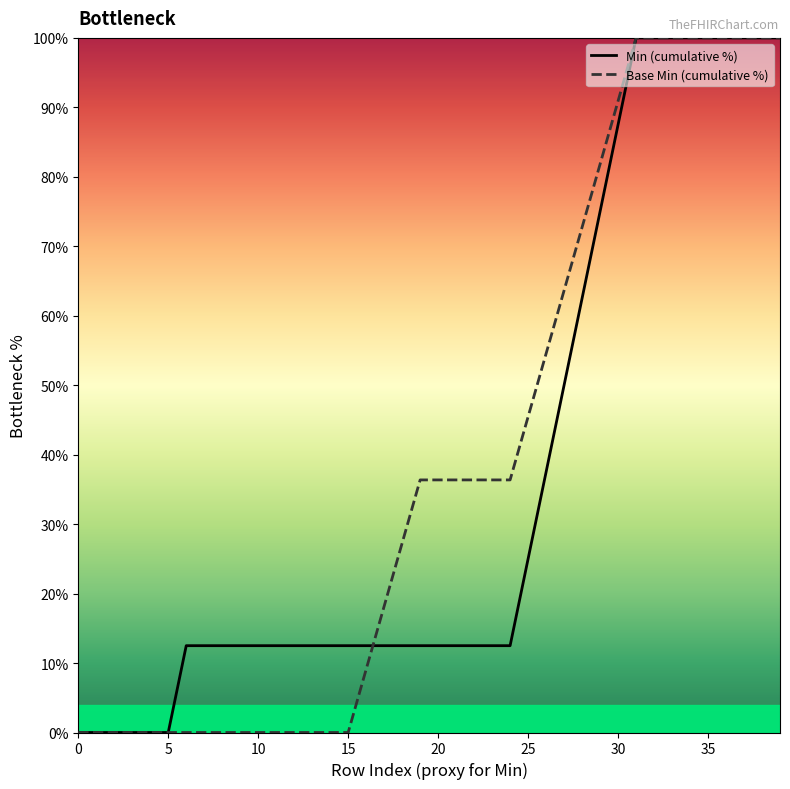

The Min (cumulative %) series shows 25.0 at 25. True or false?

True